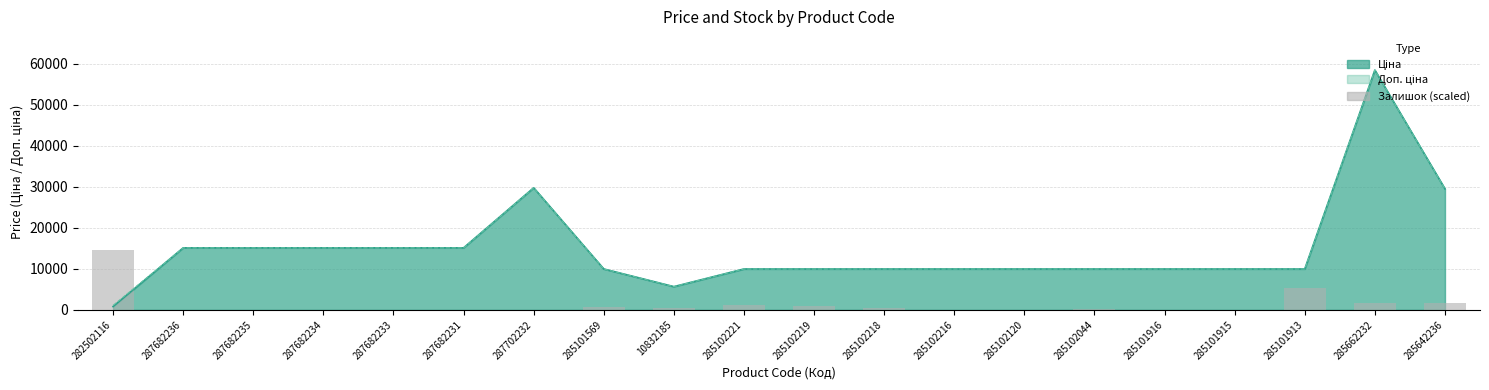

What is the label of the 4th bar from the right?

285101915